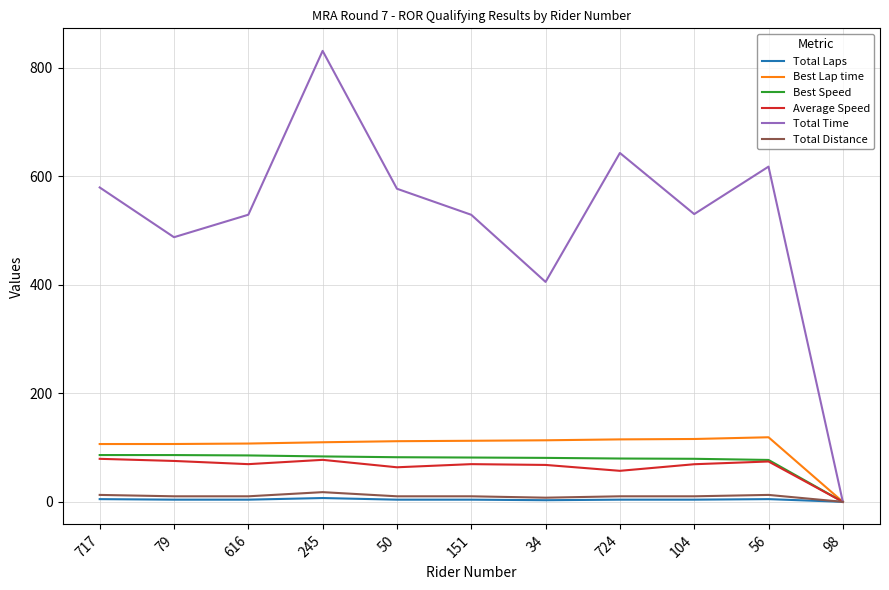

True or false: Total Laps has a value of 4.0 at 151.

True